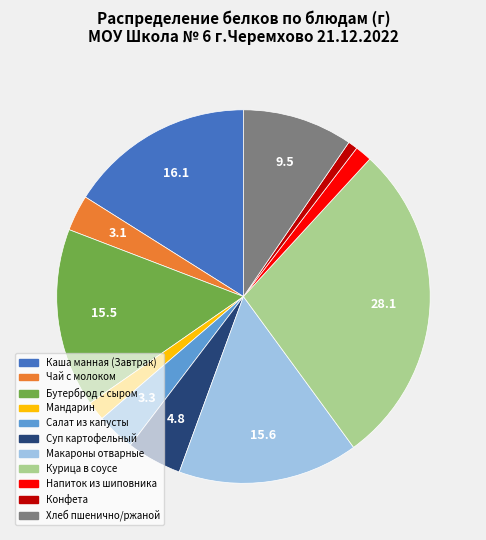

True or false: Салат из капусты accounts for 3% of the total.

True